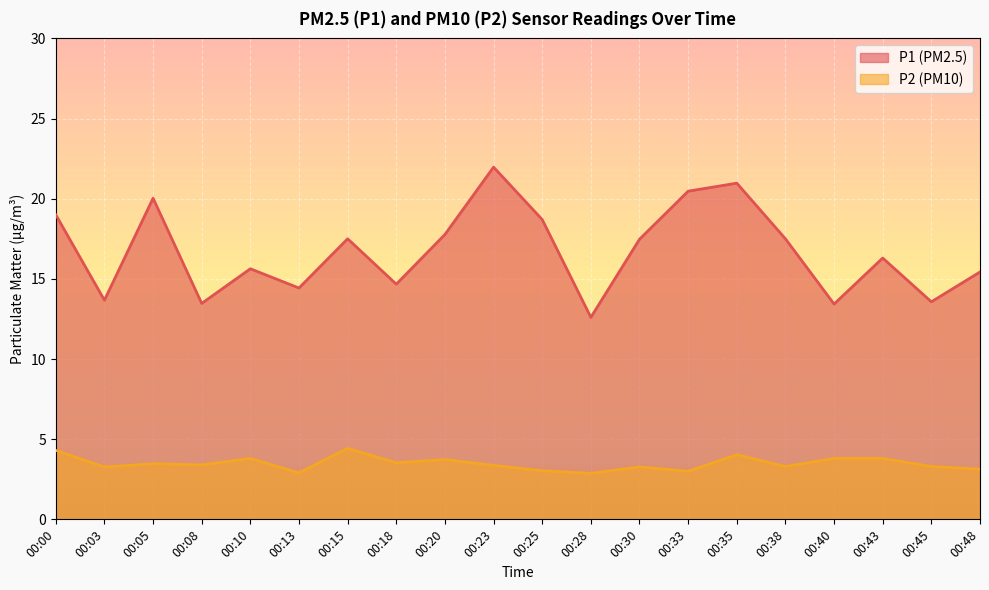

How many interior local valleys does the P1 series have?

7